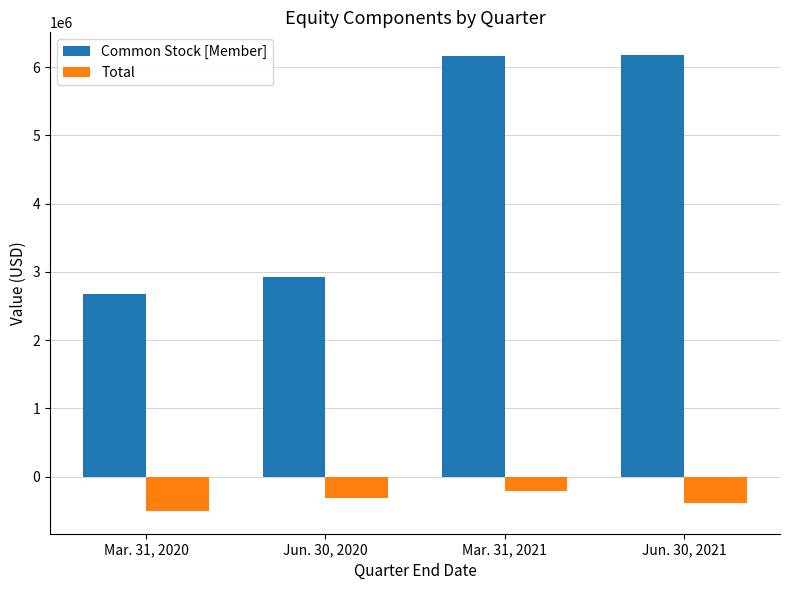

The Total series shows -501873 at Mar. 31, 2020. True or false?

True